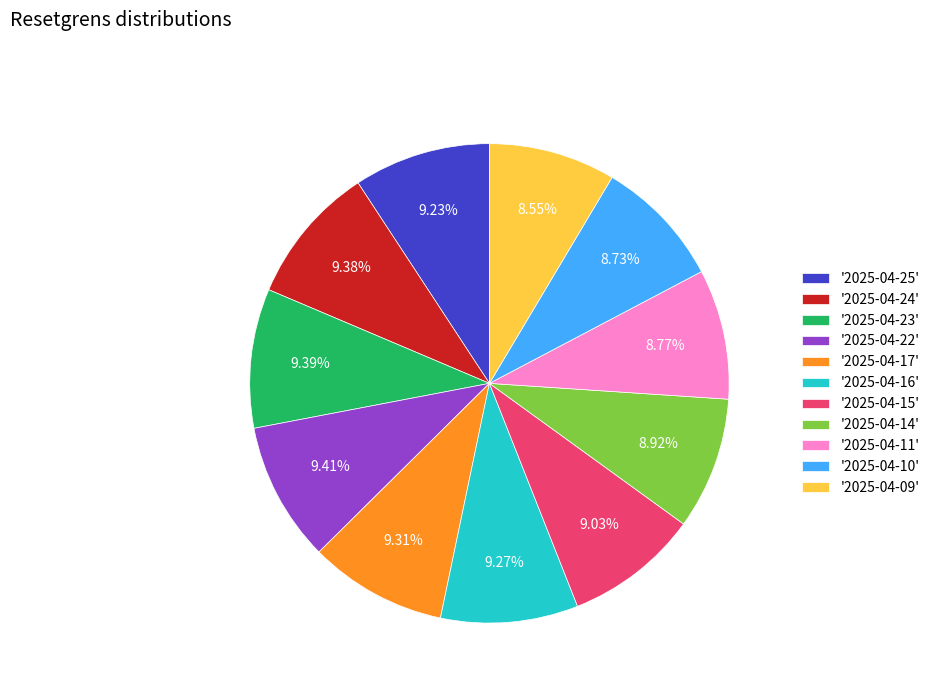

Do '2025-04-11' and '2025-04-16' together represent more than half of the pie?

No